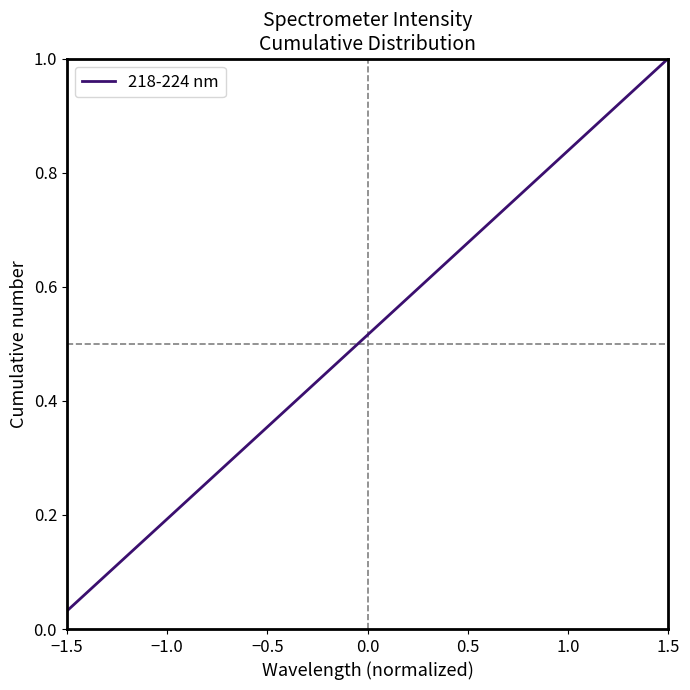

Does the chart have visible grid lines?

No